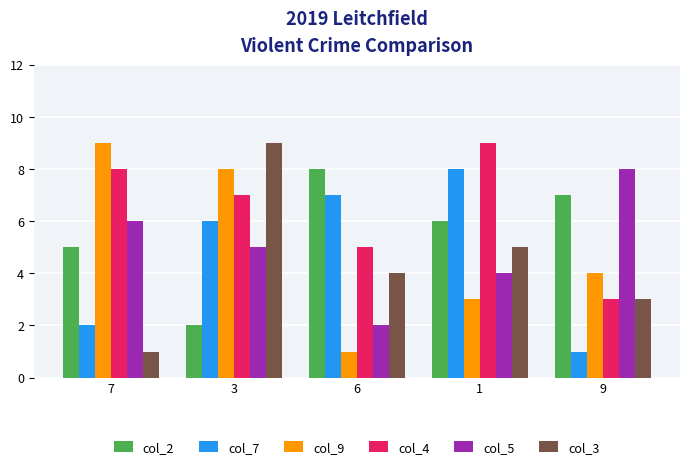

Reading left to right, list all the values displayed in this chart.

col_2: 5	2	8	6	7
col_7: 2	6	7	8	1
col_9: 9	8	1	3	4
col_4: 8	7	5	9	3
col_5: 6	5	2	4	8
col_3: 1	9	4	5	3